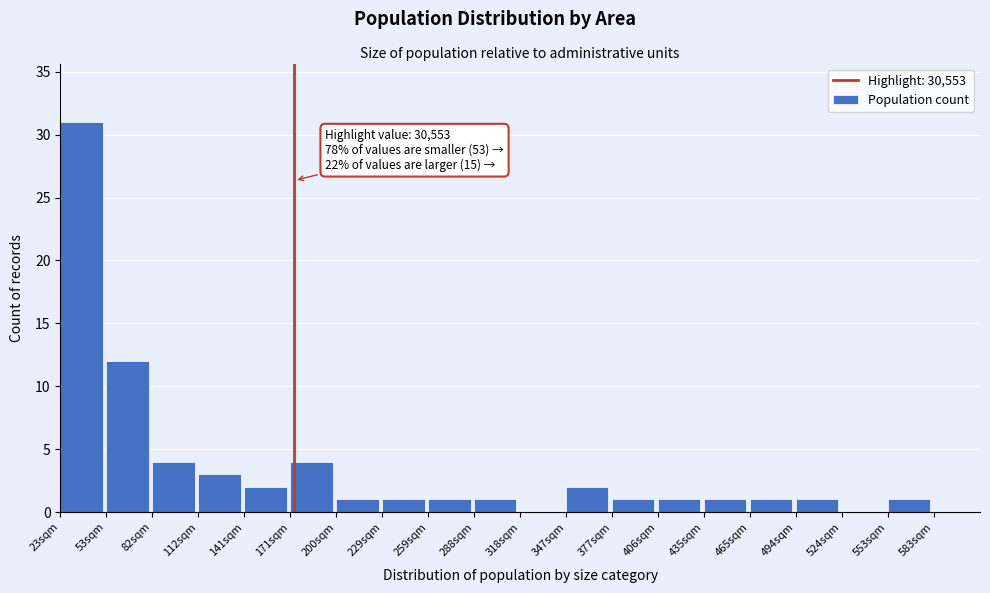

What is the ratio of the value at 465sqm to the value at 229sqm?

1.0